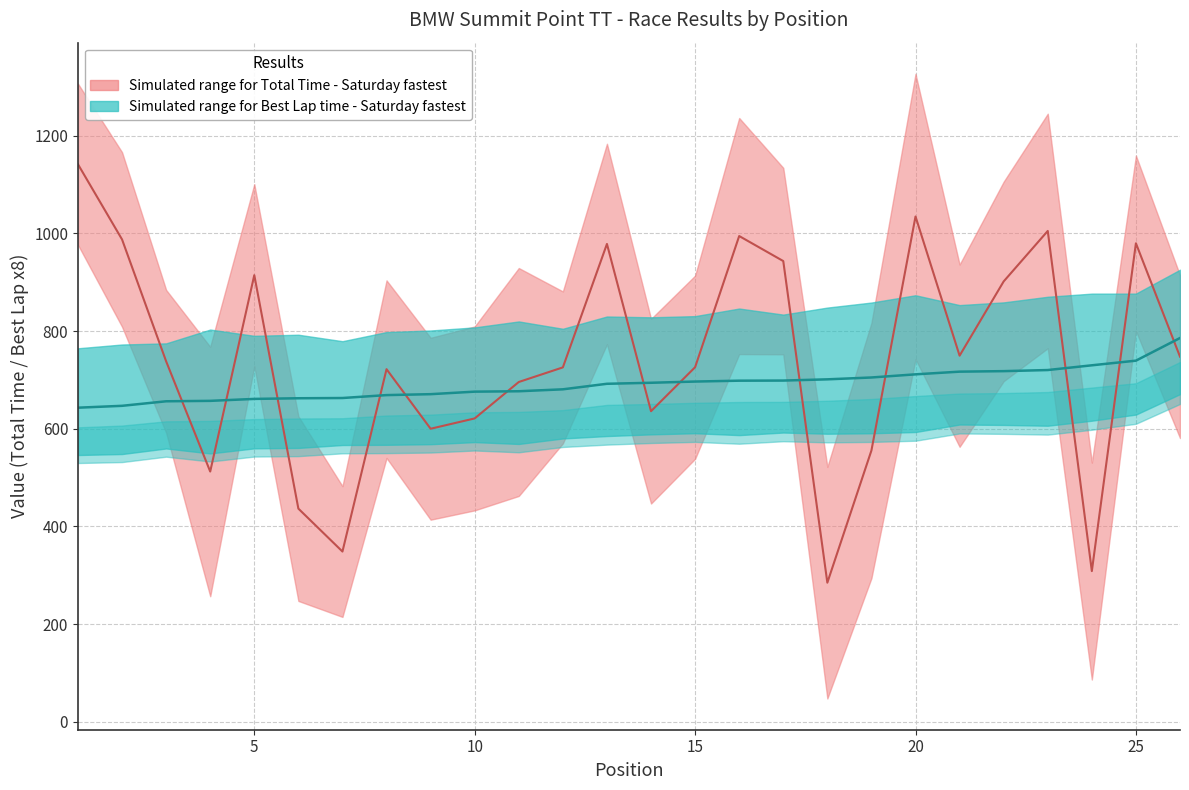

True or false: Total_Time has a value of 522.6 at 7.

False